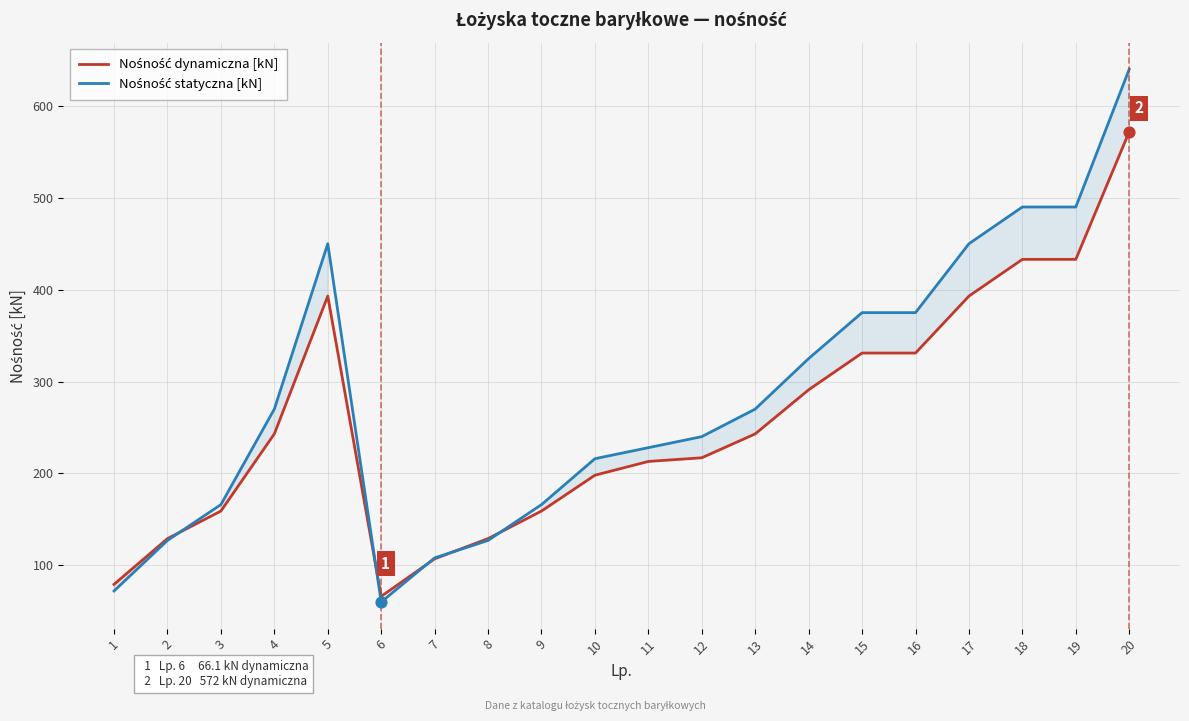

What are all the series names shown in the legend?

Nośność dynamiczna [kN], Nośność statyczna [kN]